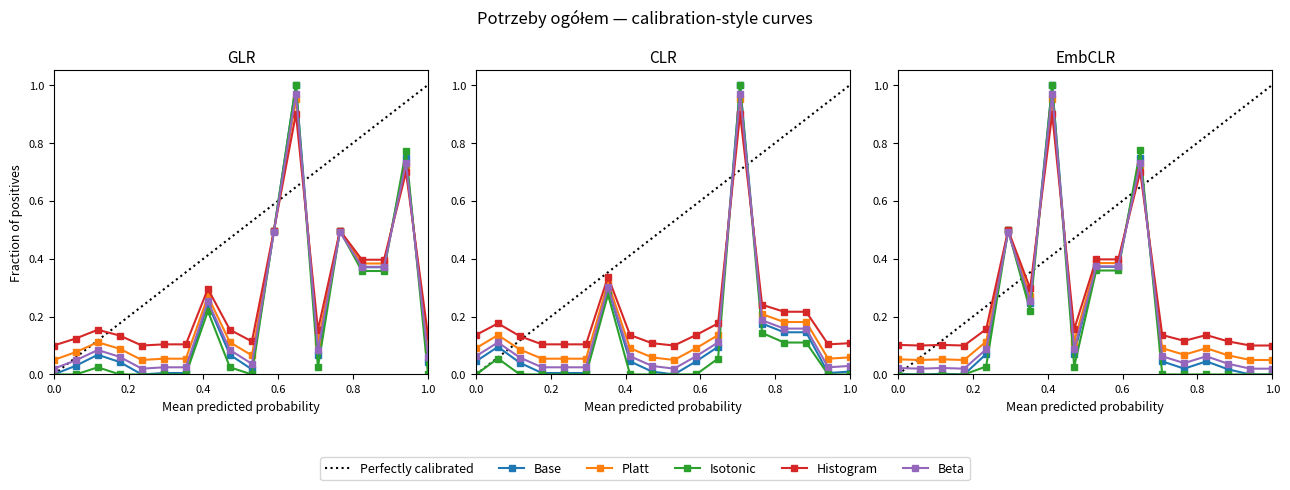

What is the difference between the maximum and minimum values in the GLR series?

0.9